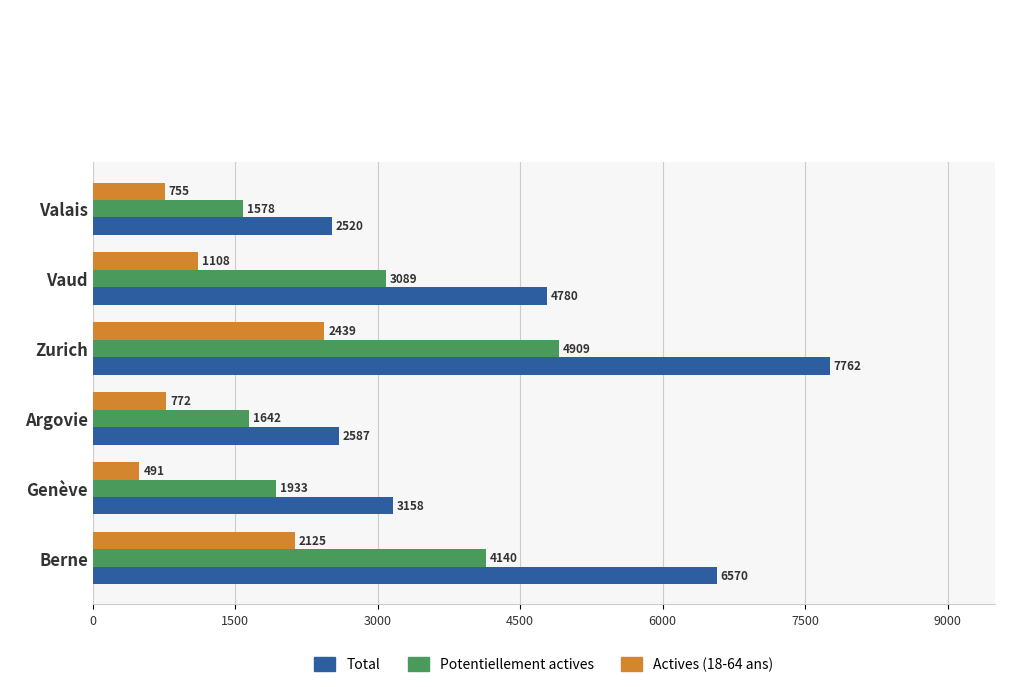

Which label corresponds to the smallest value in the chart?

Genève